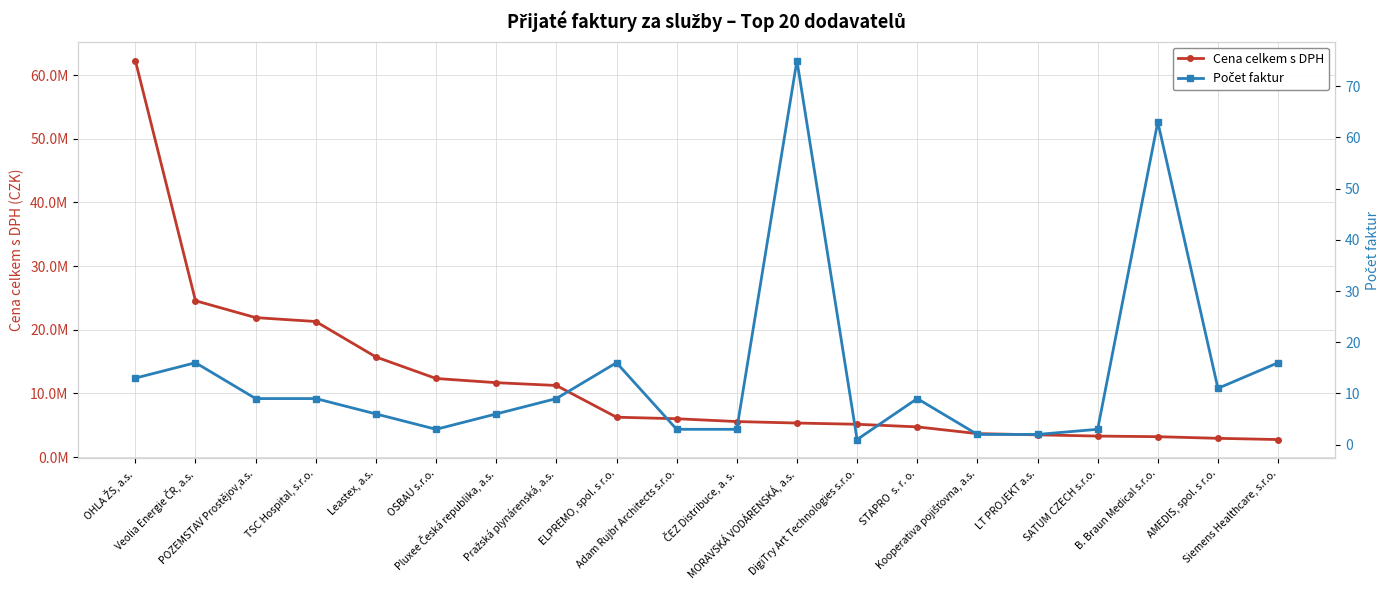

Which category has the lowest value across all series?

DigiTry Art Technologies s.r.o.